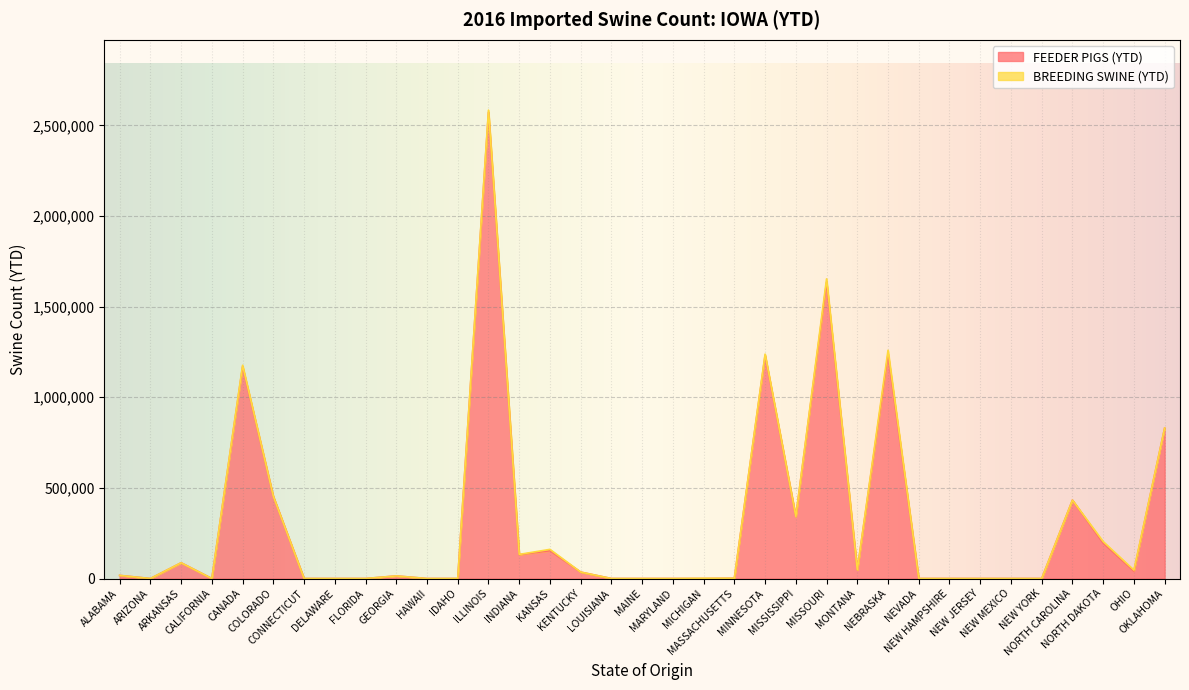

How many points are lower than both their immediate neighbors (excluding endpoints)?

6